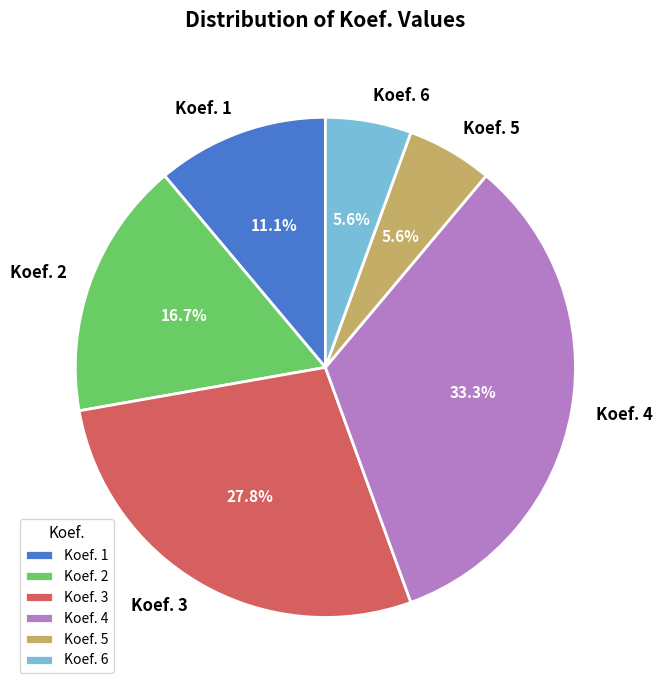

How many slices are in this pie chart?

6